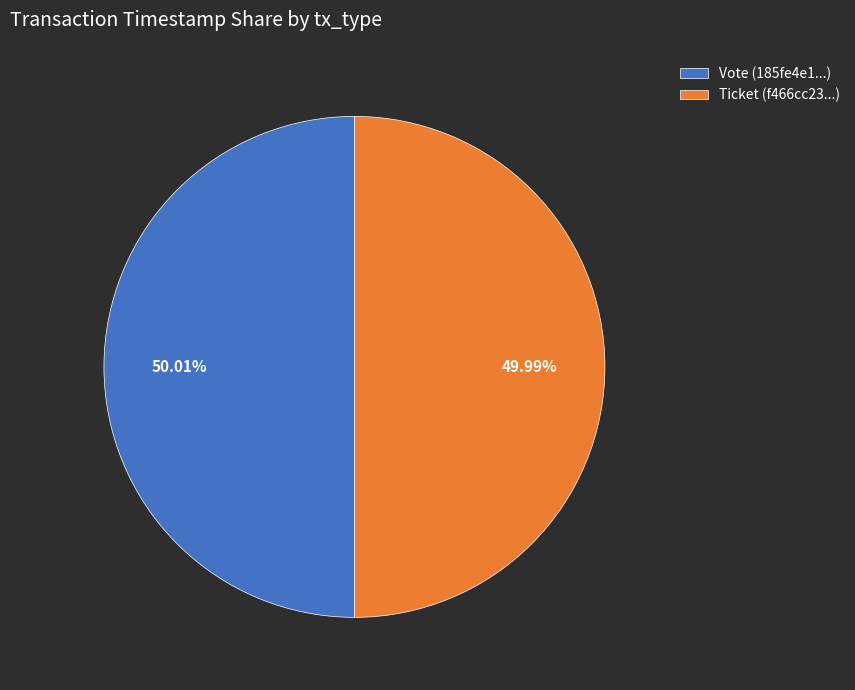

Combined, do Ticket (f466cc23...) and Vote (185fe4e1...) account for over 50%?

Yes